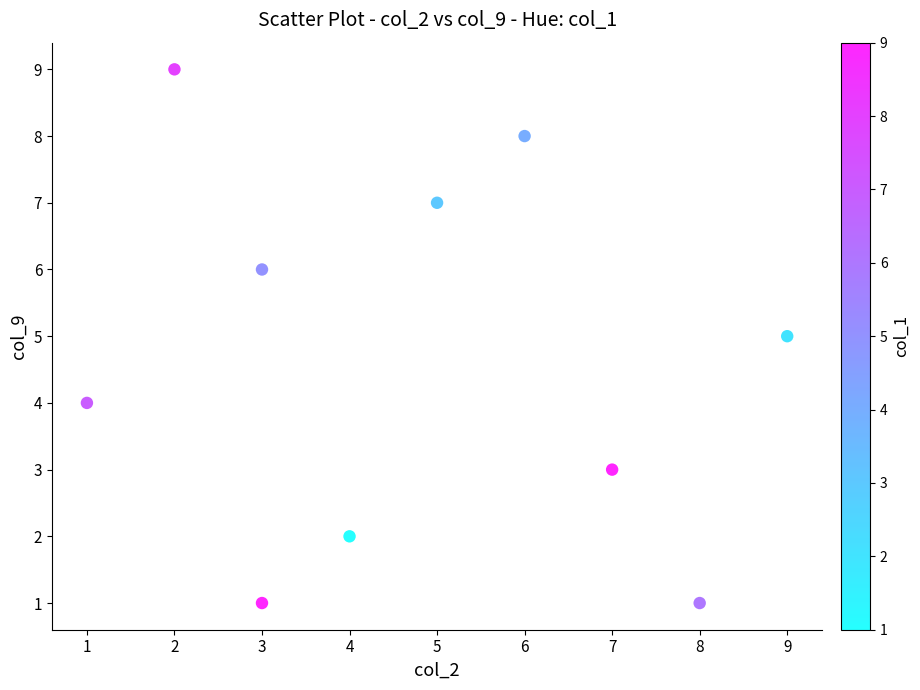

What is the average Y value?

5